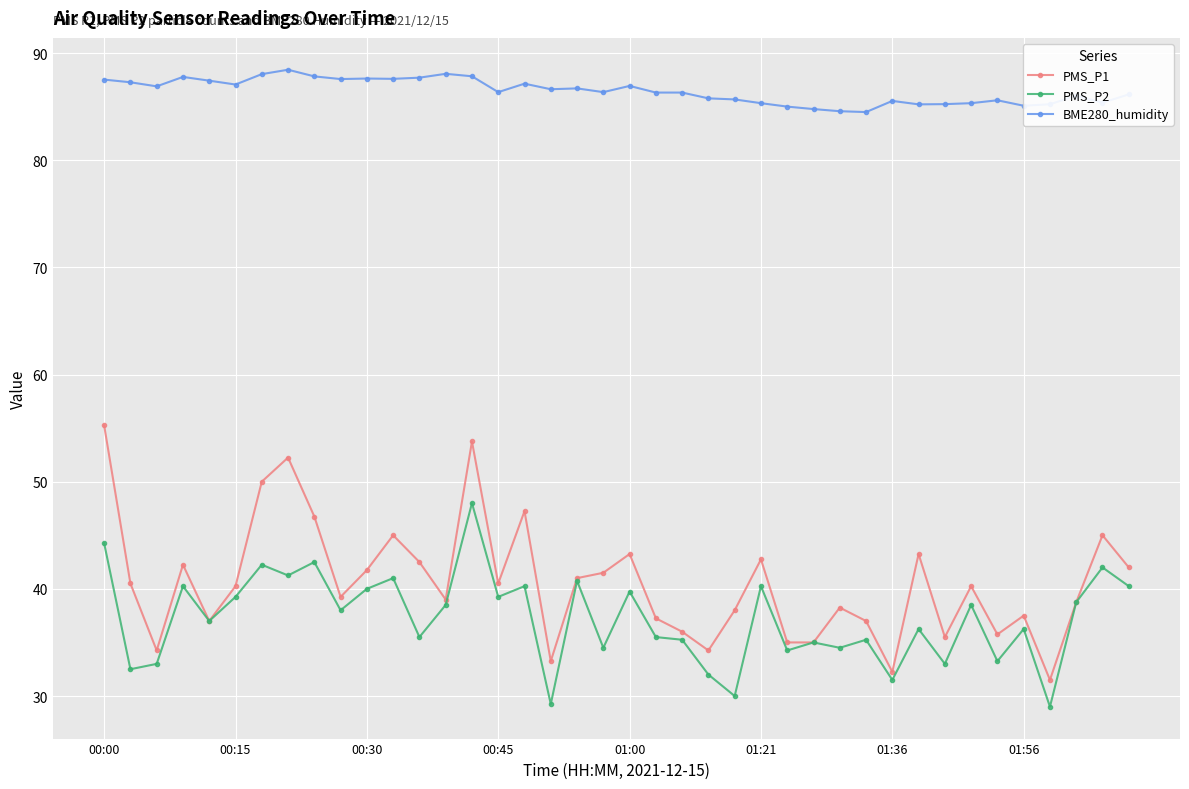

List the series in order of their peak value, lowest first.

PMS_P2, PMS_P1, BME280_humidity